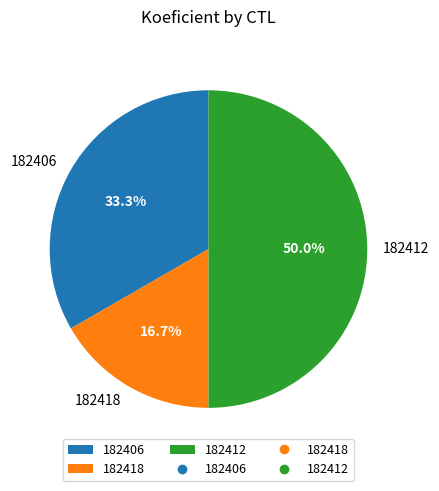

What portion of the pie excludes 182406?

66.7%